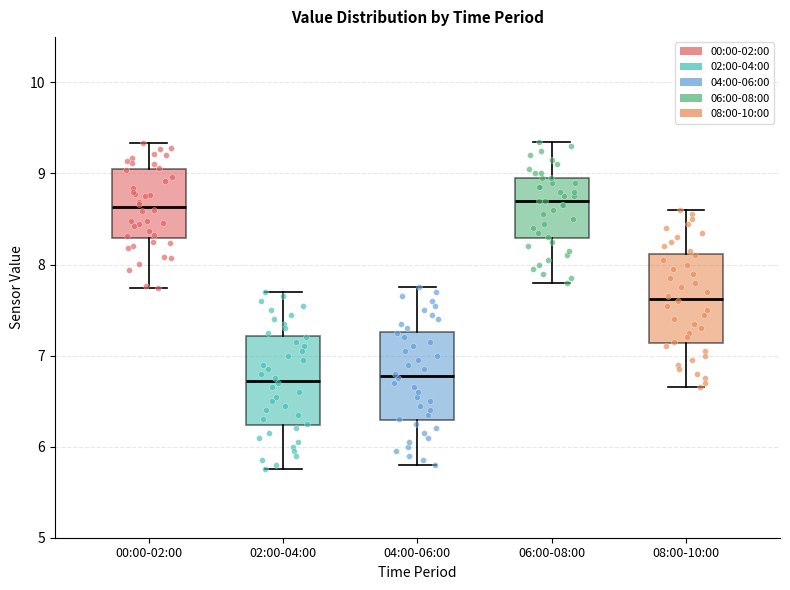

Where does the lower whisker of the box for 00:00-02:00 end on the y-axis? The values are not printed on the chart, so give them approximately, as read against the axis.

7.7